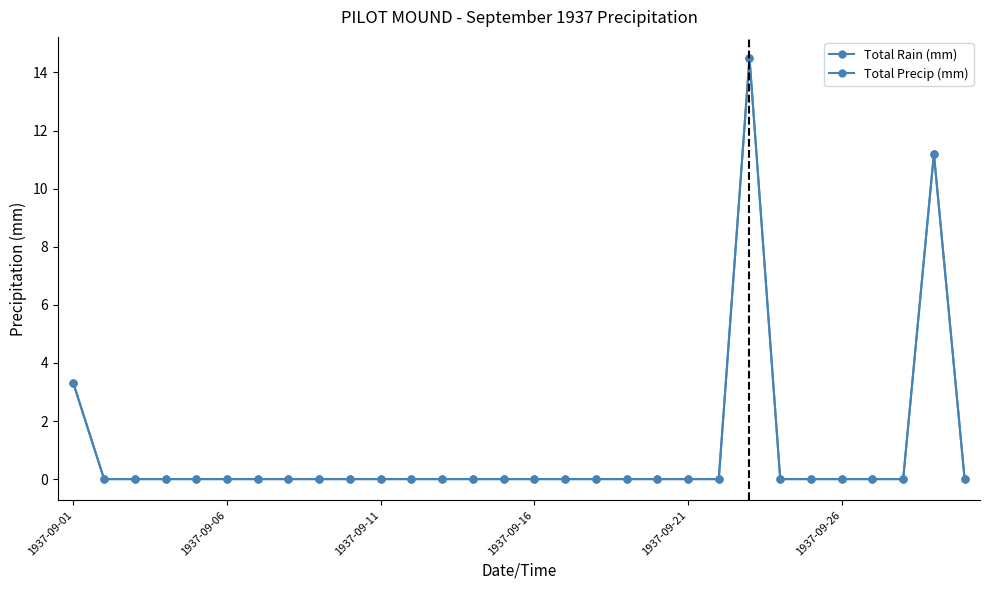

Reading left to right, what are all the values shown in this chart?

Total Rain (mm): 3.3	0.0	0.0	0.0	0.0	0.0	0.0	0.0	0.0	0.0	0.0	0.0	0.0	0.0	0.0	0.0	0.0	0.0	0.0	0.0	0.0	0.0	14.5	0.0	0.0	0.0	0.0	0.0	11.2	0.0
Total Precip (mm): 3.3	0.0	0.0	0.0	0.0	0.0	0.0	0.0	0.0	0.0	0.0	0.0	0.0	0.0	0.0	0.0	0.0	0.0	0.0	0.0	0.0	0.0	14.5	0.0	0.0	0.0	0.0	0.0	11.2	0.0